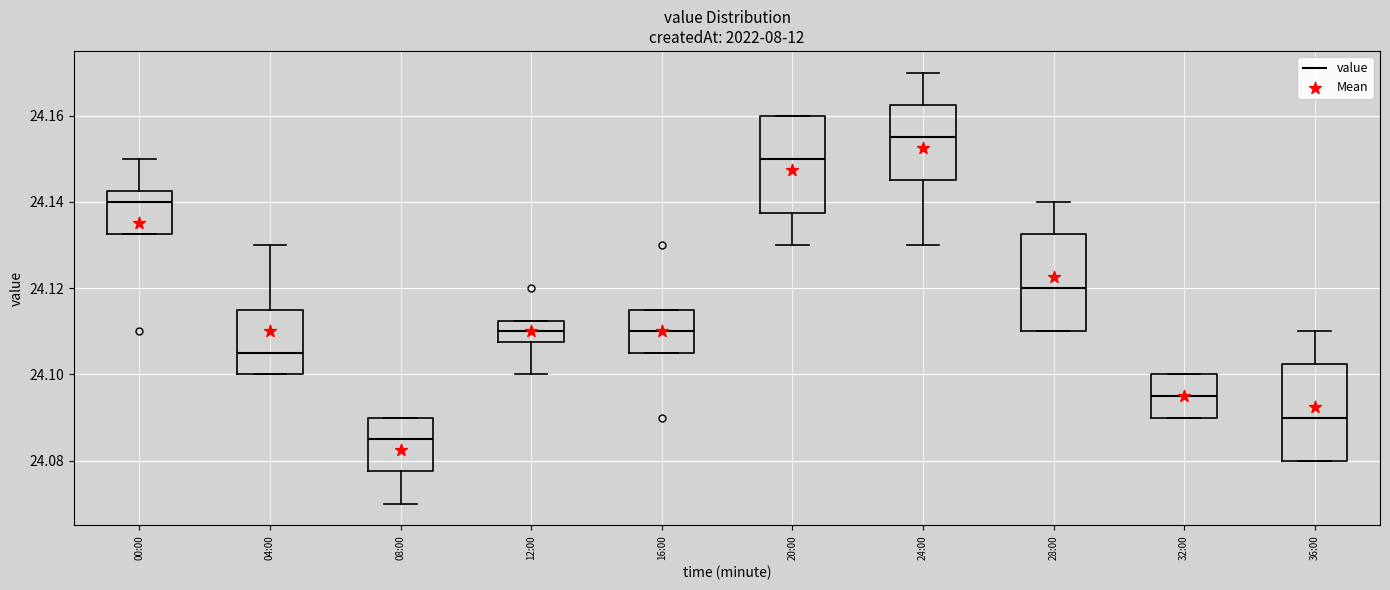

Which box's median line is the lowest?

08:00